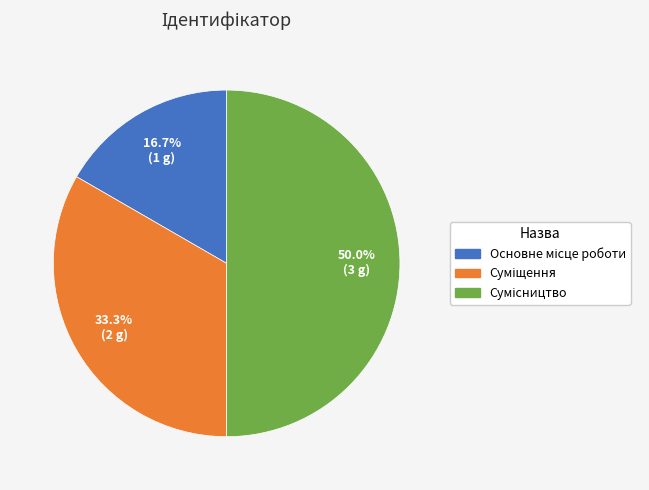

Do Основне місце роботи and Суміщення together represent more than half of the pie?

No